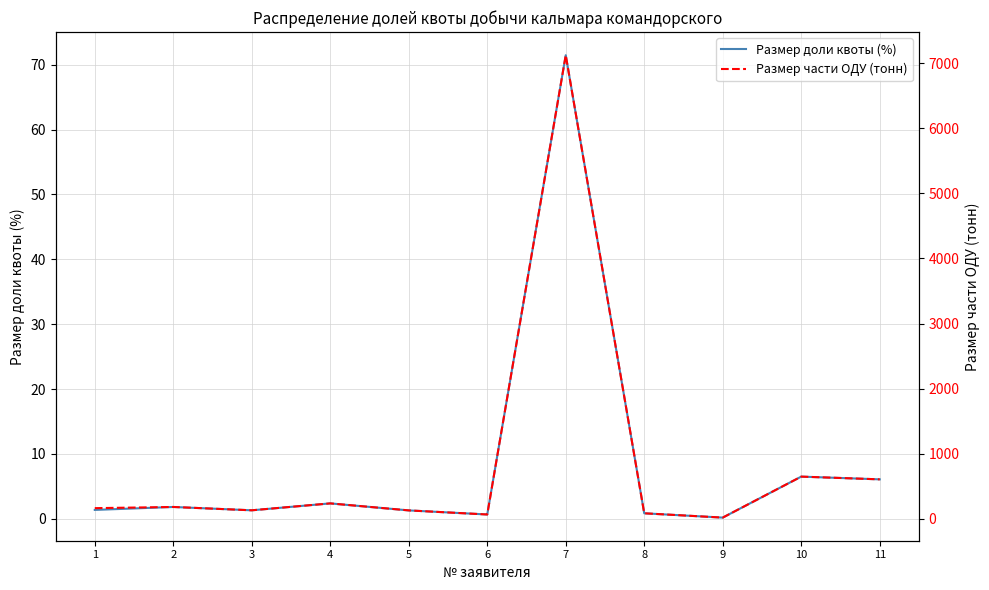

At which category is the sum across all series the highest?

7